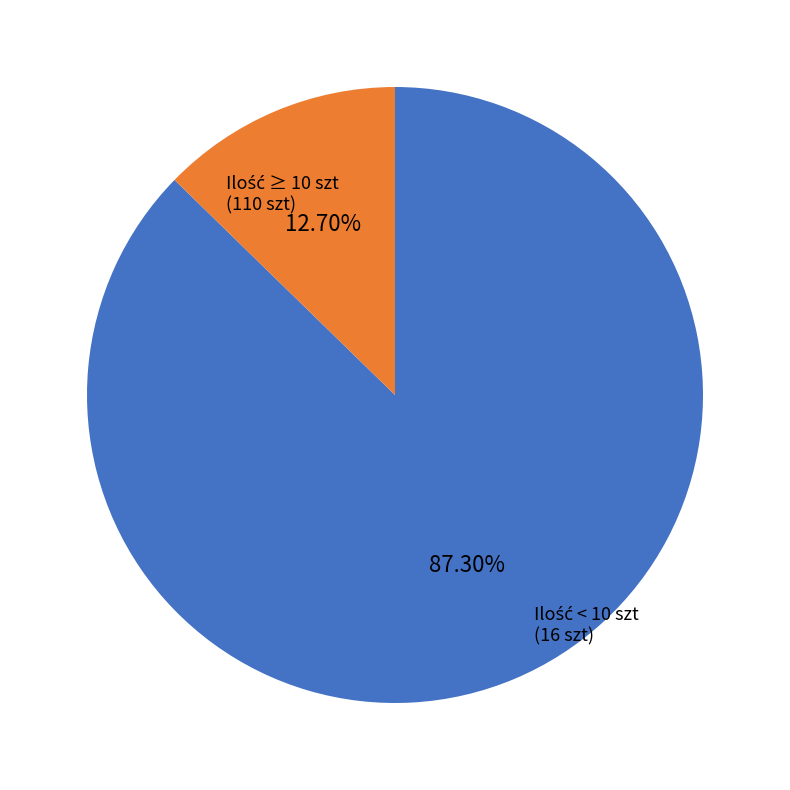

Does any single category account for the majority?

Yes